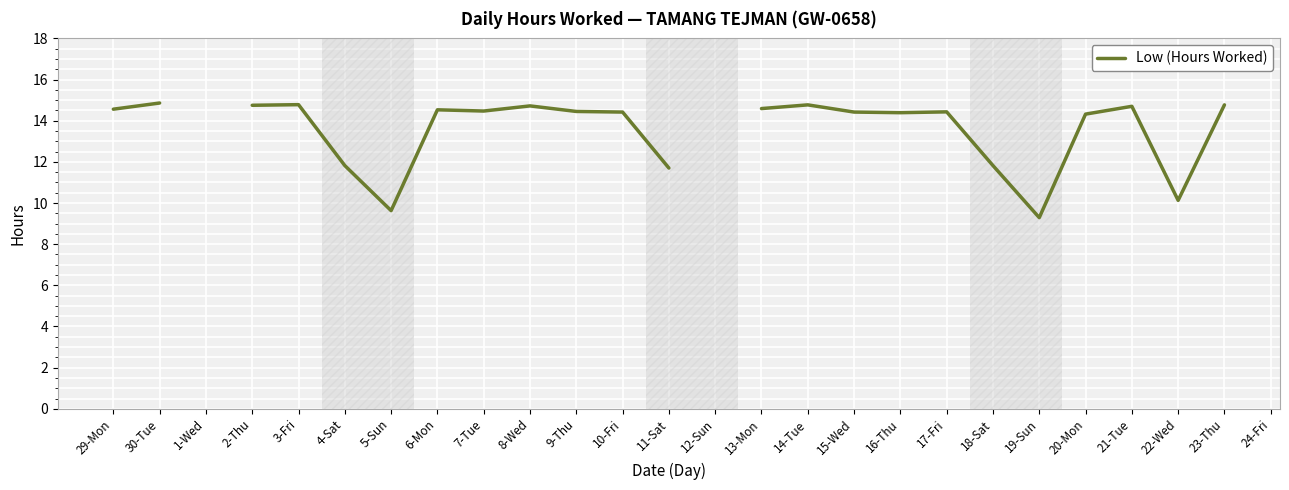

What is the ratio of the value at 13-Mon to the value at 3-Fri?

1.0